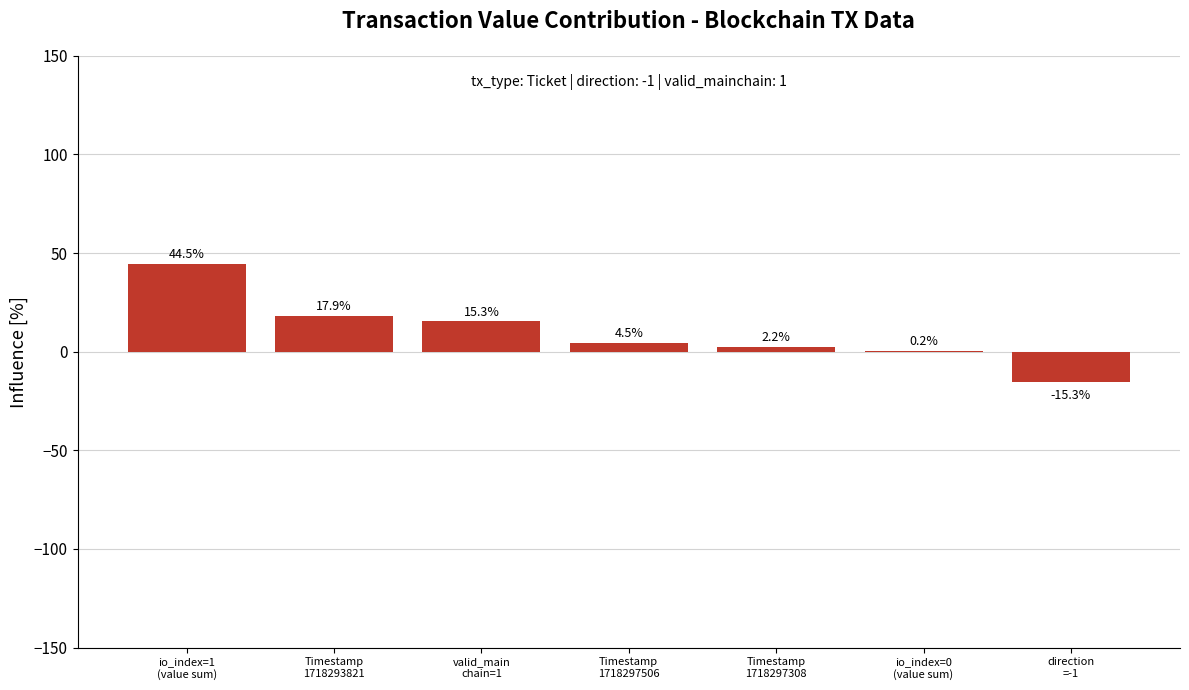

At which label does the data first exceed 4?

io_index=1
(value sum)